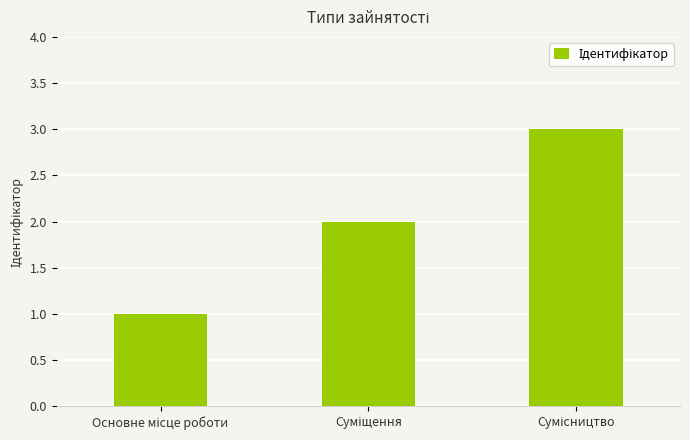

What is the maximum value shown in the chart?

3